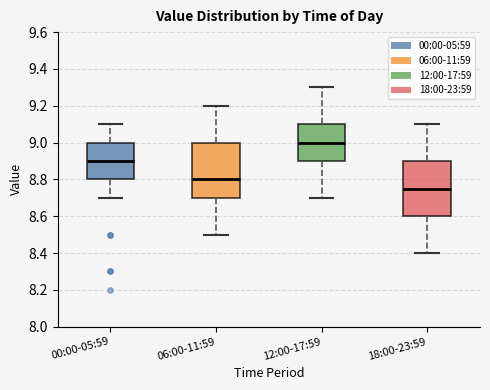

Which box's median line is the highest?

12:00-17:59